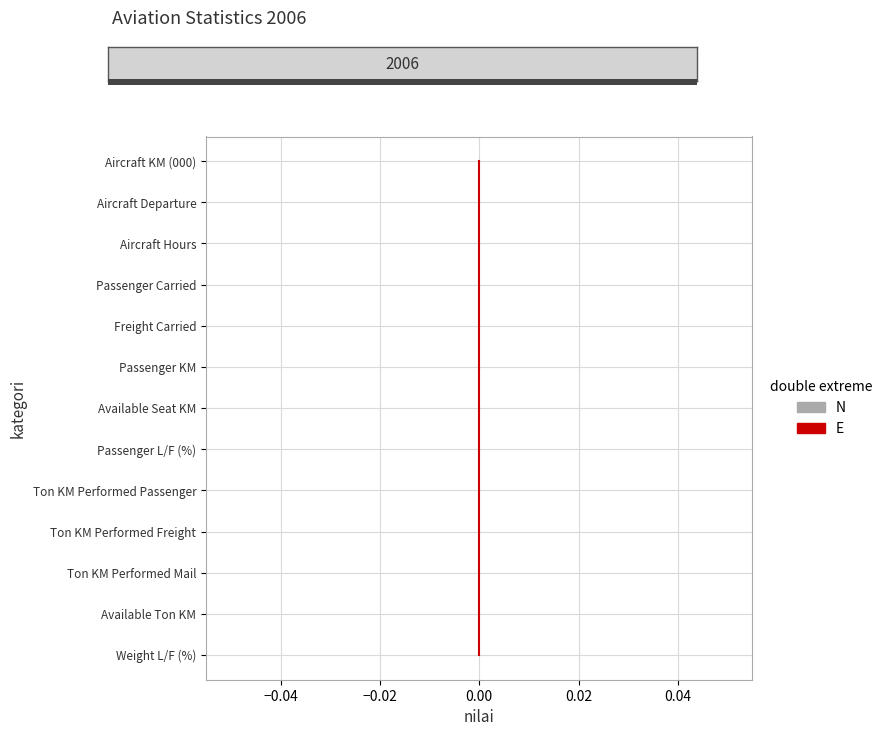

Between 0.00 and 7, which is larger?

7